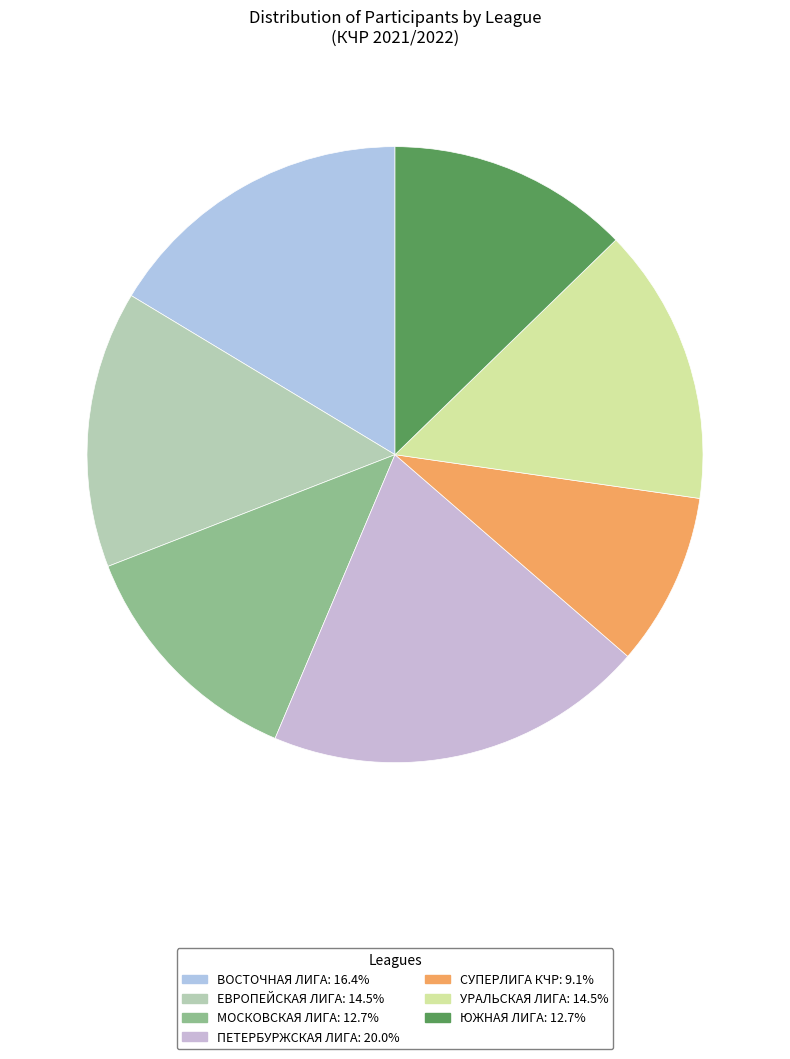

Count the number of slices in the pie.

7